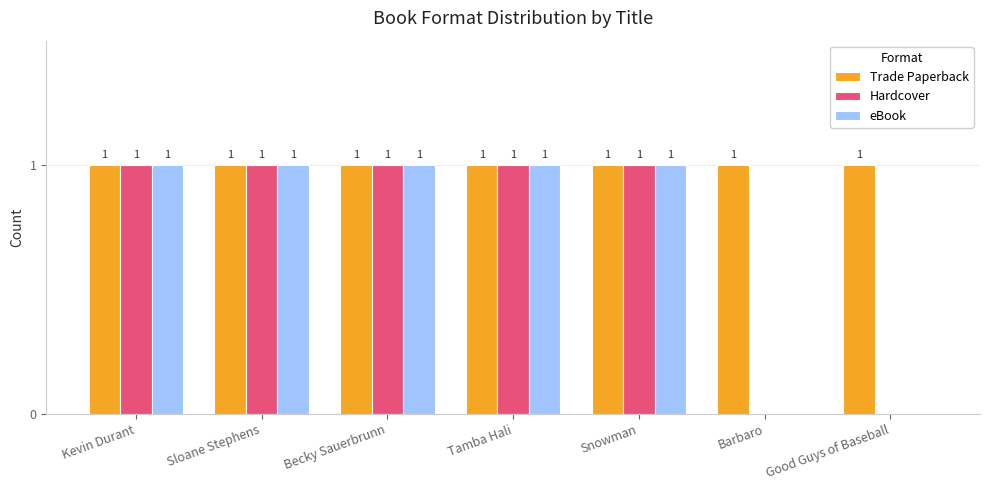

How many Hardcover values are between 0 and 1?

7